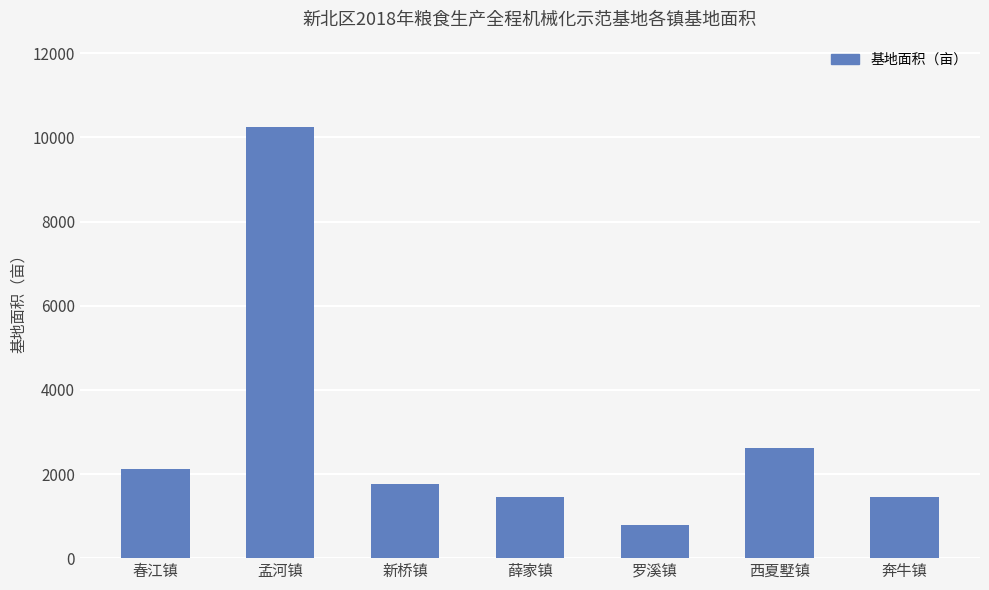

What is the difference between the second highest and second lowest values?

1159.4